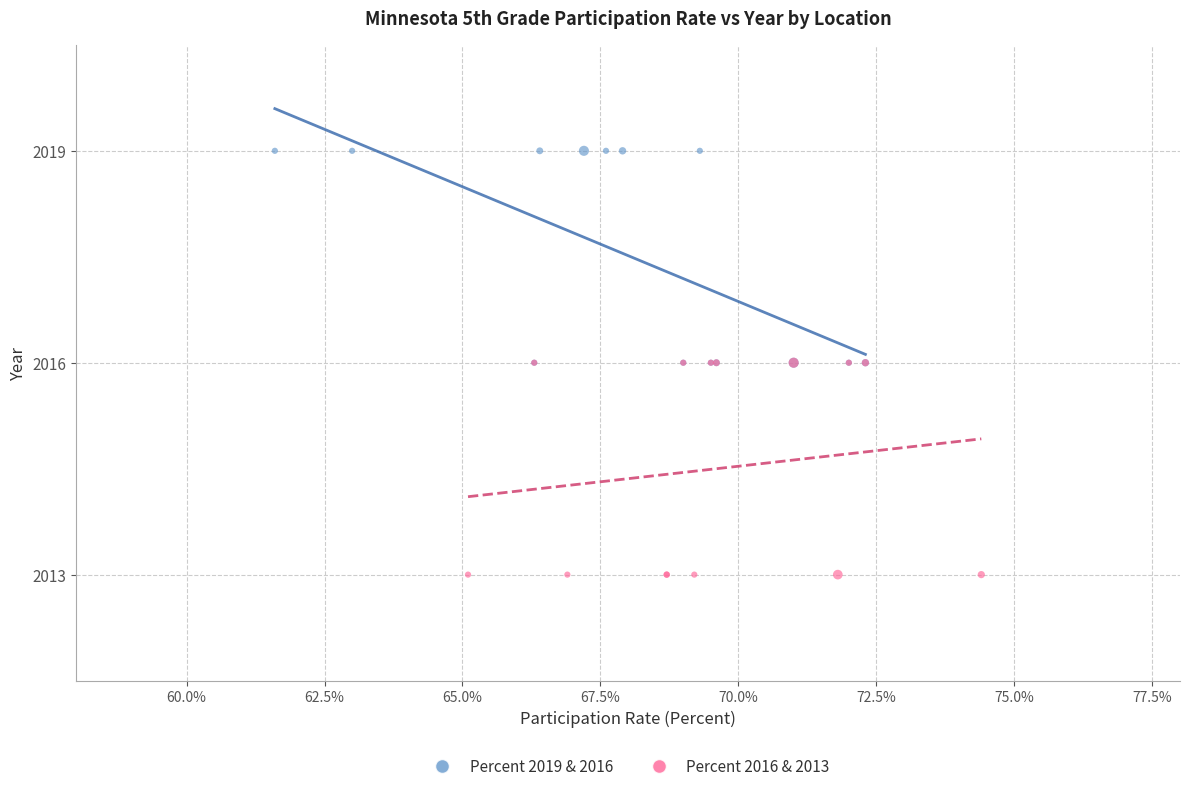

Which series contains the lowest Y value?

Percent 2016 & 2013